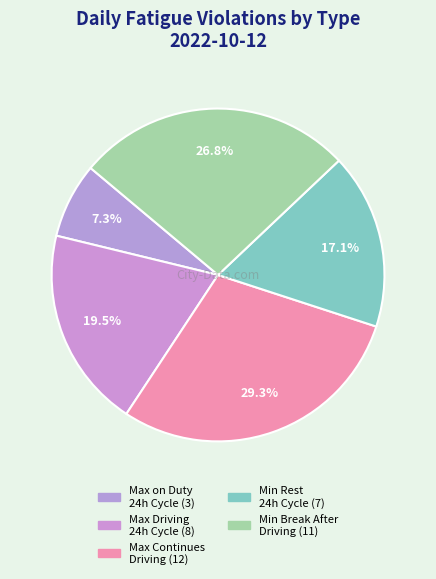

To the nearest percent, what is the average slice percentage?

20%